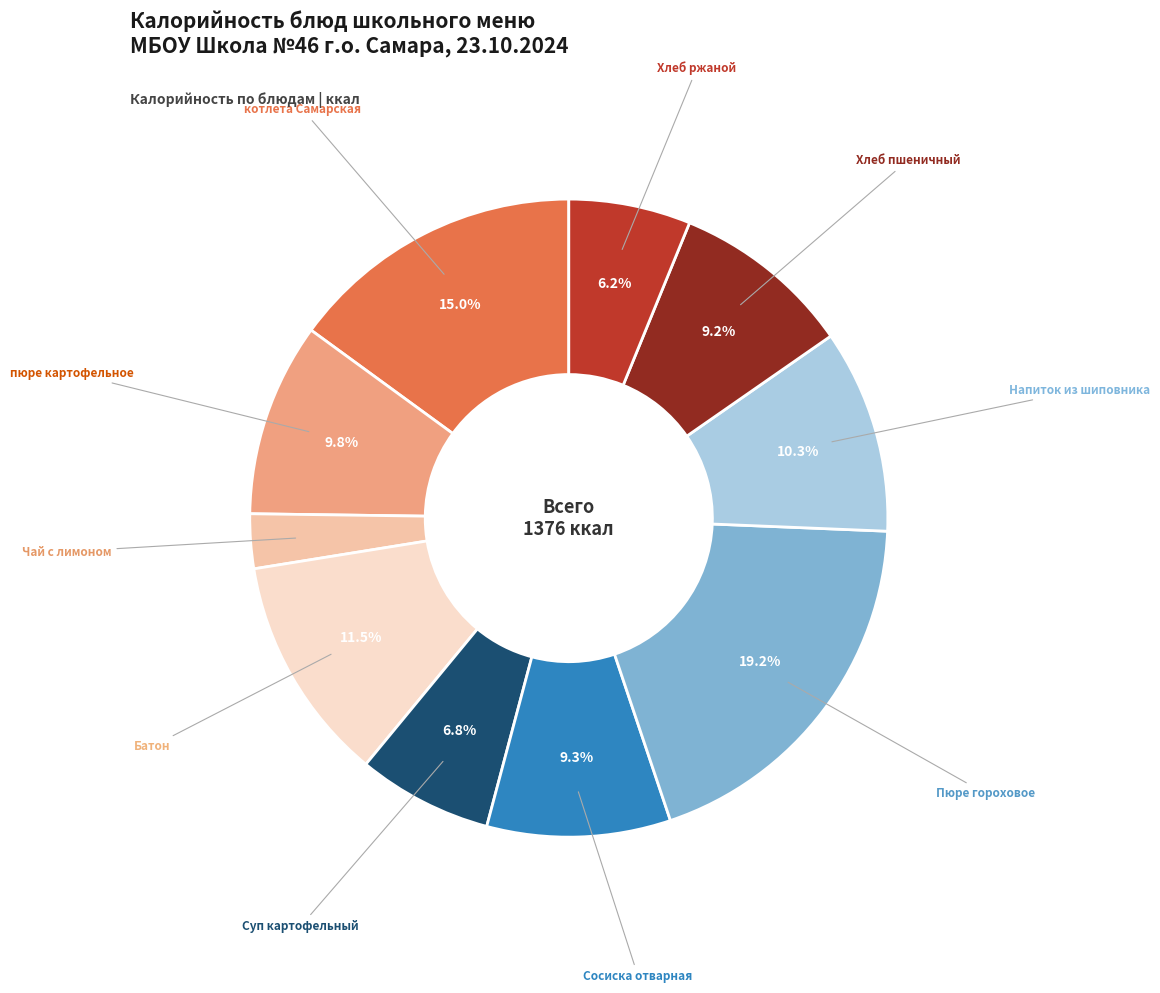

Does any single category account for the majority?

No